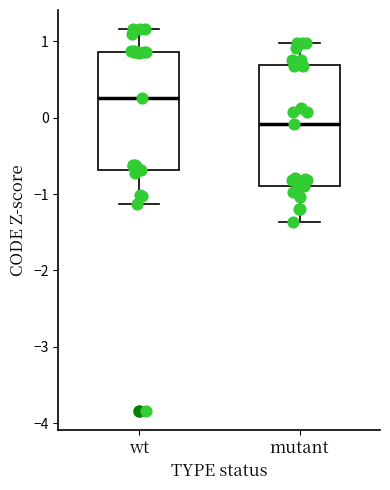

Reading left to right, read every box against the y-axis: the position of its median line, the range the box covers, and the ends of its whiskers. The values are not printed on the chart, so give them approximately, as read against the axis.

wt: median 0.3, box -0.7 to 0.9, whiskers -1.1 to 1.2
mutant: median -0.1, box -0.9 to 0.7, whiskers -1.4 to 1.0